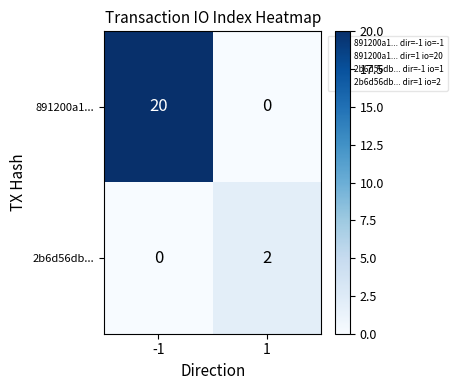

Is it true that 2b6d56db... equals 1 at 1?

False